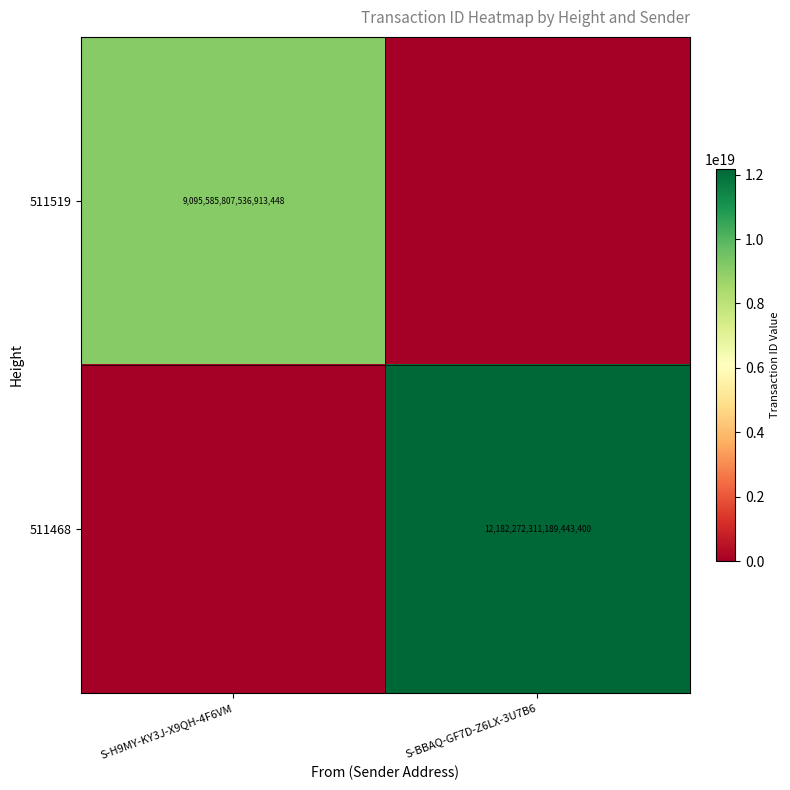

True or false: 511519 has a value of 9095585807536913408 at S-H9MY-KY3J-X9QH-4F6VM.

True